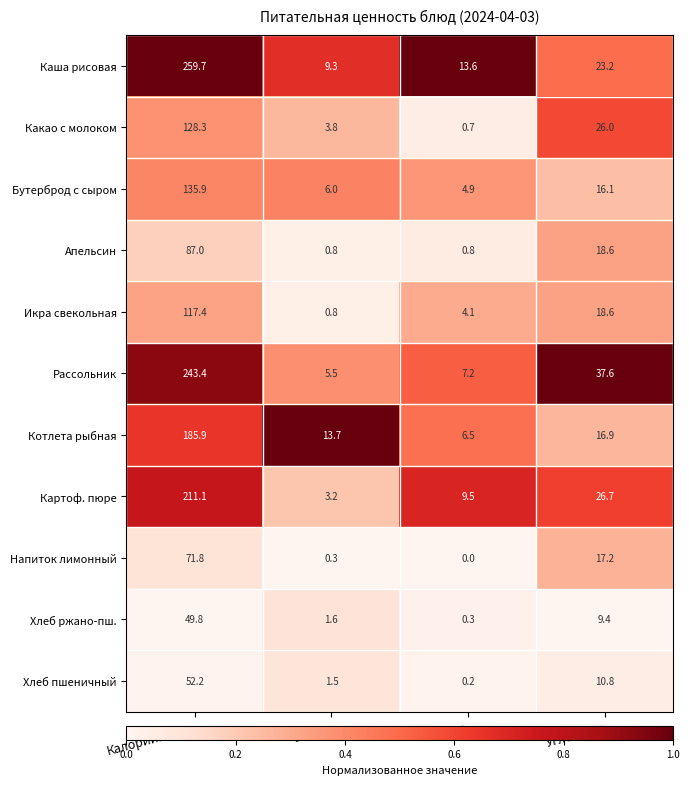

Which series has the widest spread of values?

Каша рисовая